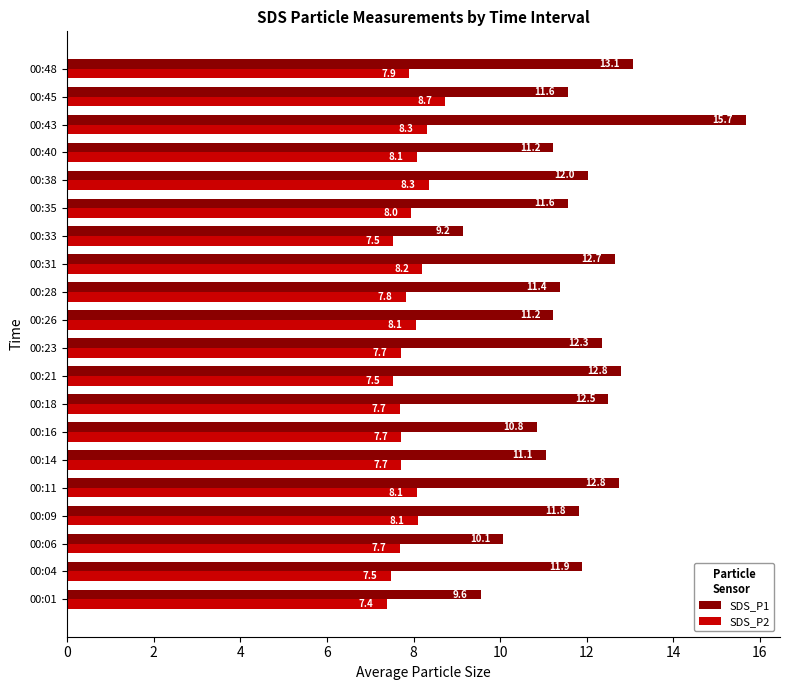

At how many categories does at least one series exceed 14?

1